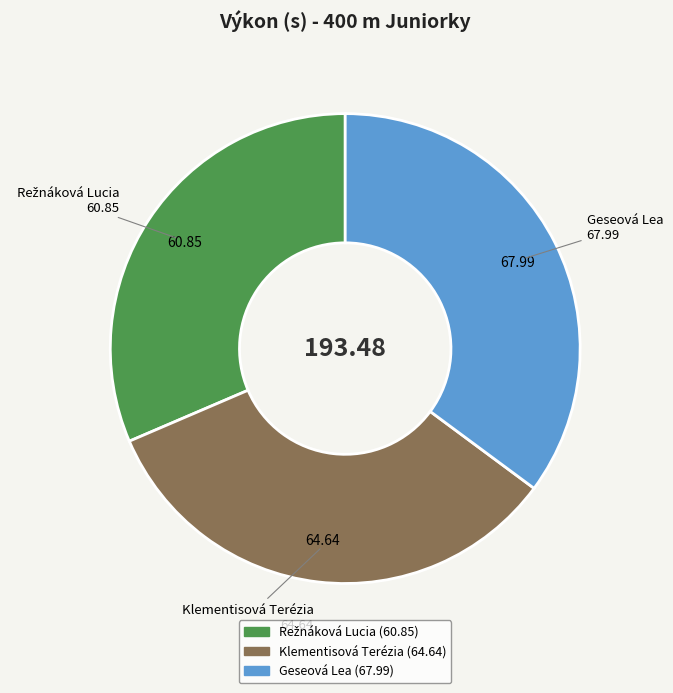

Which category has the biggest portion of the pie?

Geseová Lea